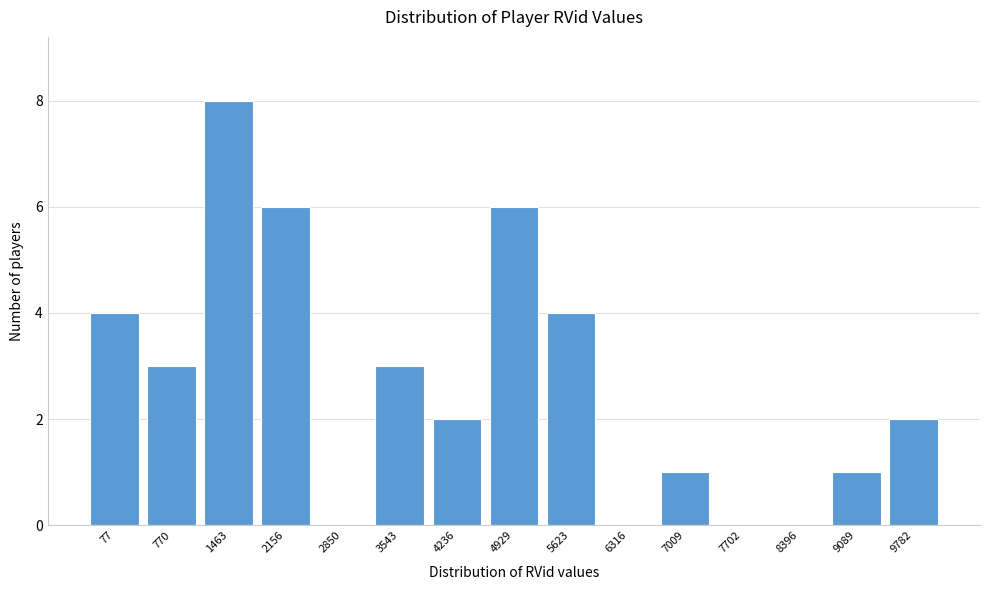

Reading left to right, list all the values displayed in this chart.

77=4	770=3	1463=8	2156=6	2850=0	3543=3	4236=2	4929=6	5623=4	6316=0	7009=1	7702=0	8396=0	9089=1	9782=2